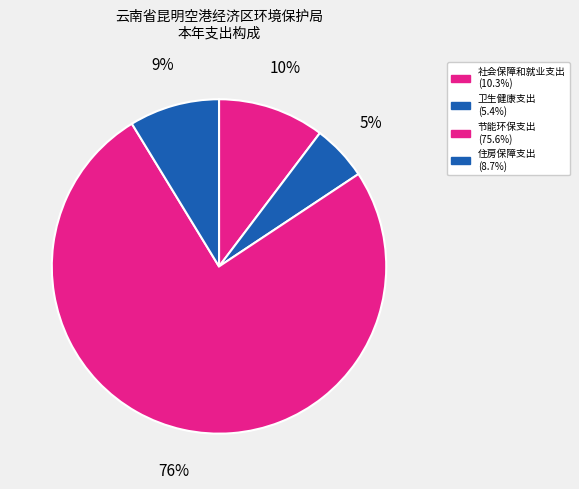

Count the number of slices in the pie.

4